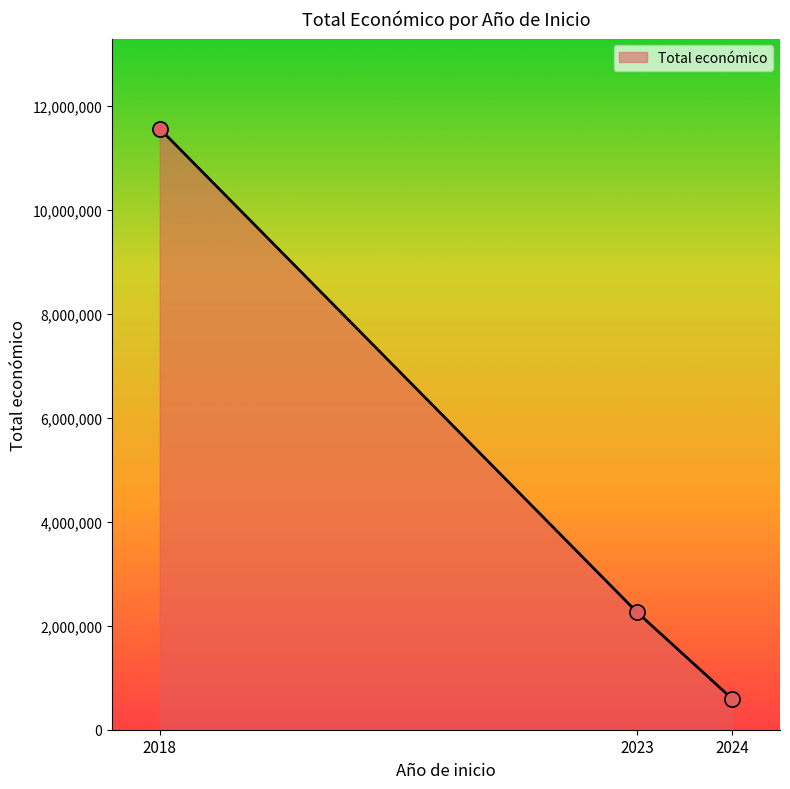

What is the minimum value for Total económico?

592475.0